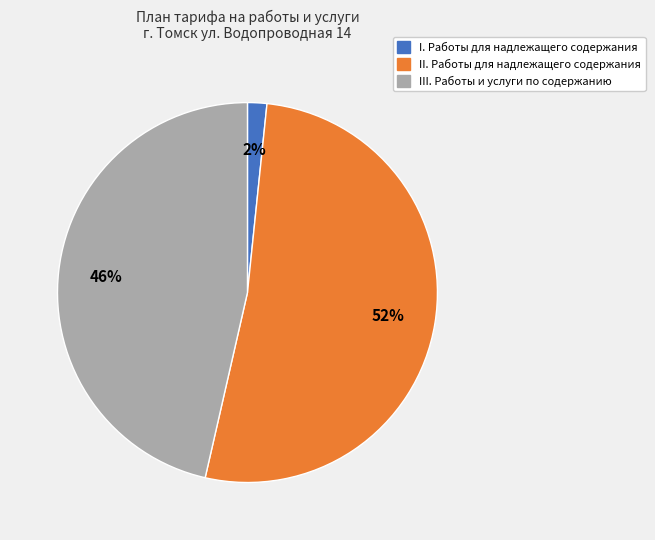

Count the number of slices in the pie.

3